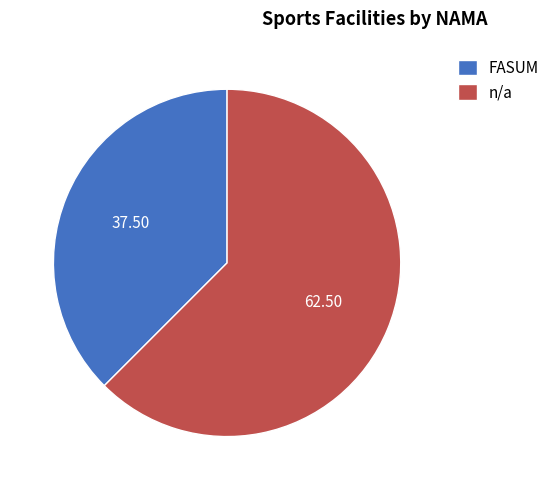

Count the number of slices in the pie.

2